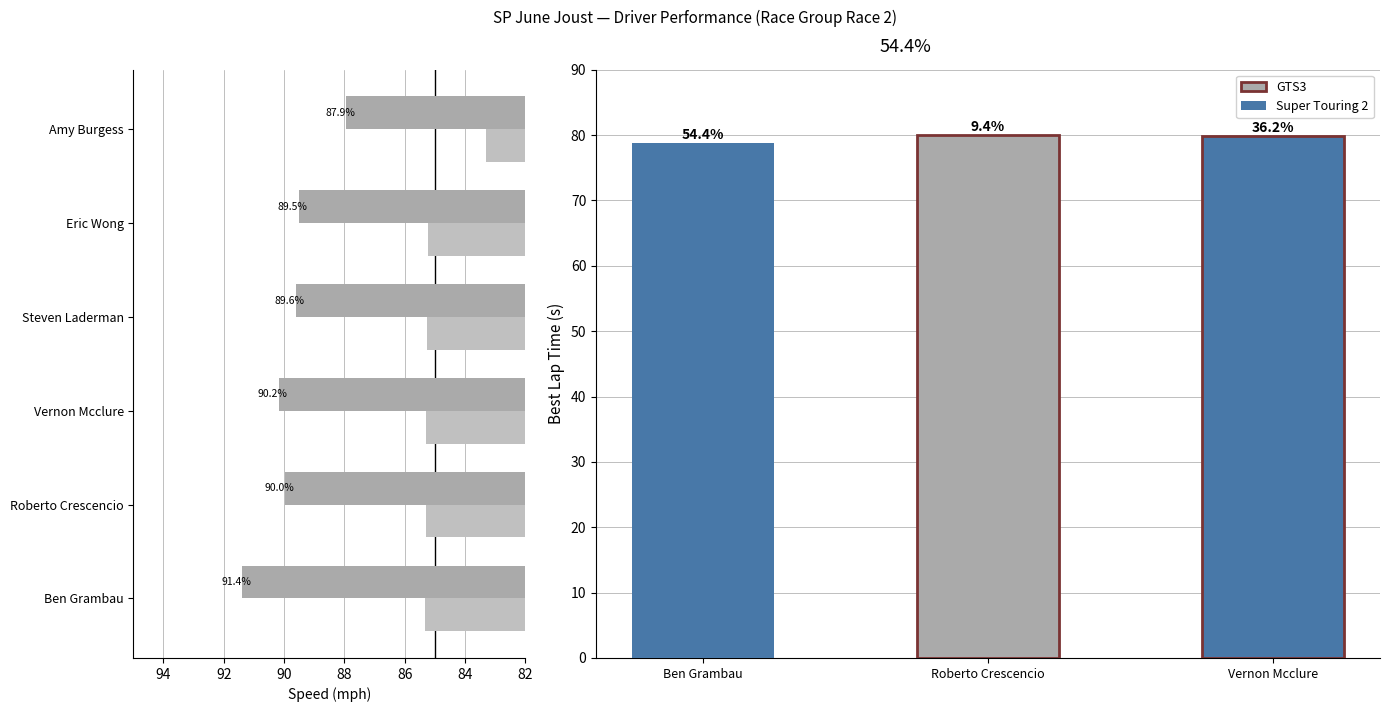

At Vernon Mcclure, list the series in order from largest to smallest.

Best Speed, Average Speed